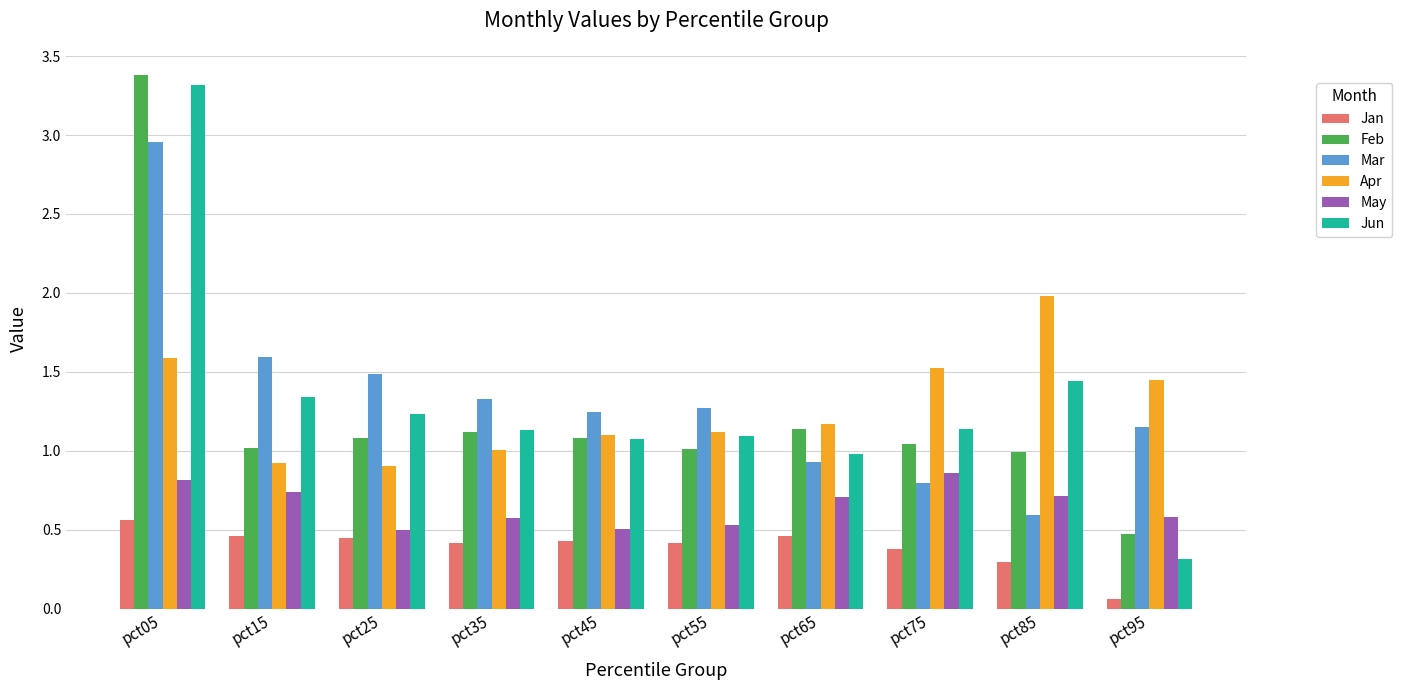

At which category does the chart reach its peak across all series?

pct05